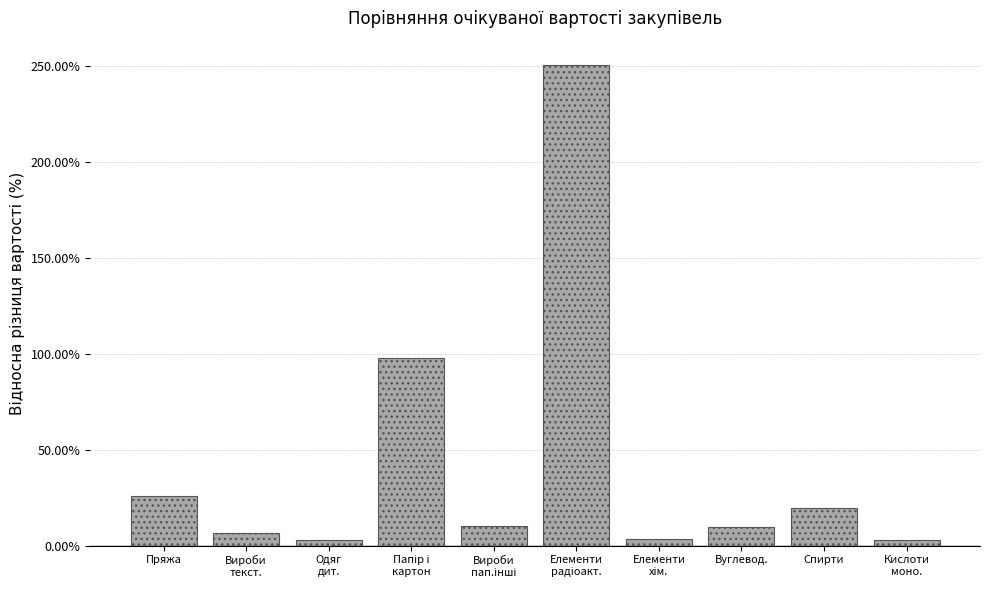

What is the value of the 4th bar from the left?

97.6